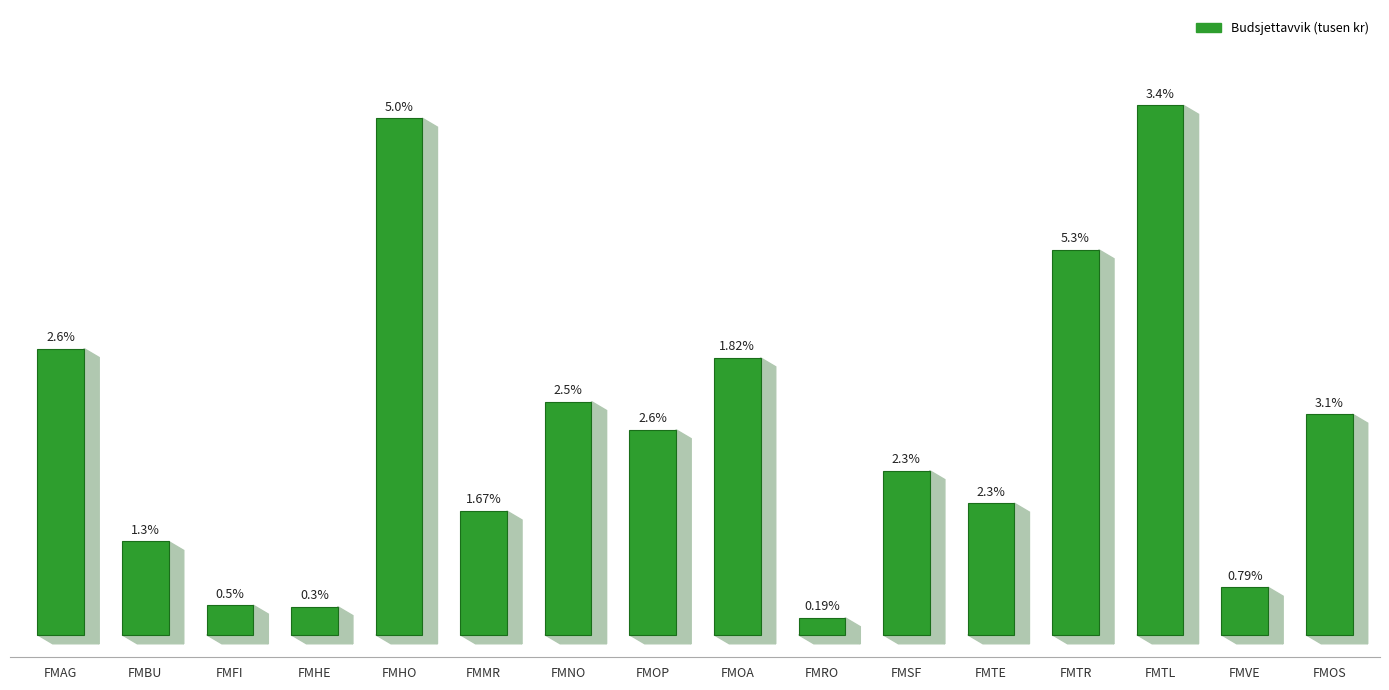

Between FMTR and FMTL, which is larger?

FMTL